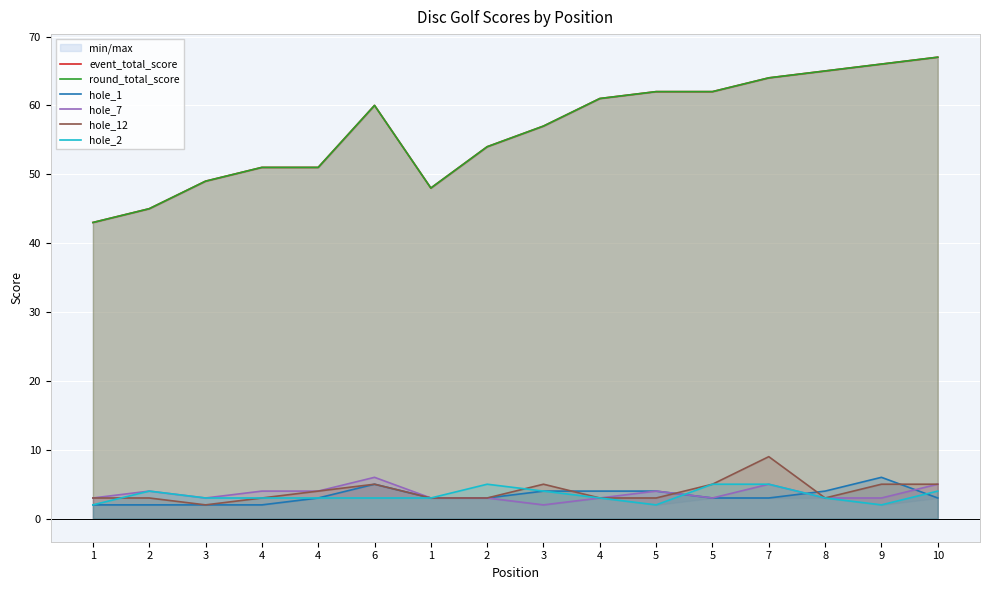

Rank the categories by hole_1 value from highest to lowest.

9, 6, 3, 4, 5, 8, 4, 1, 2, 5, 7, 10, 1, 2, 3, 4